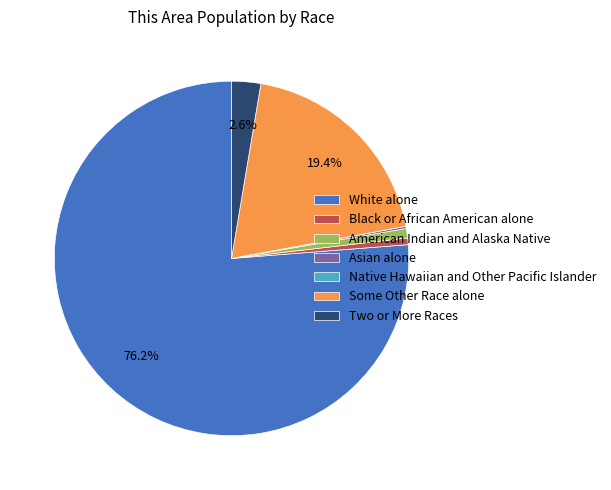

Which has a higher value, American Indian and Alaska Native or Some Other Race alone?

Some Other Race alone